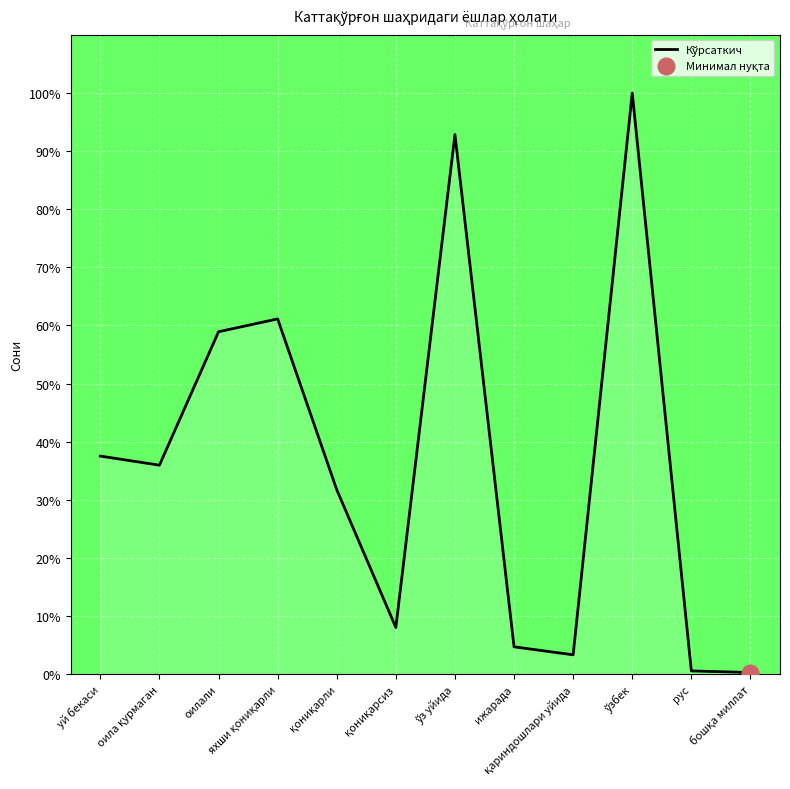

What is the sum of all values?

435.0